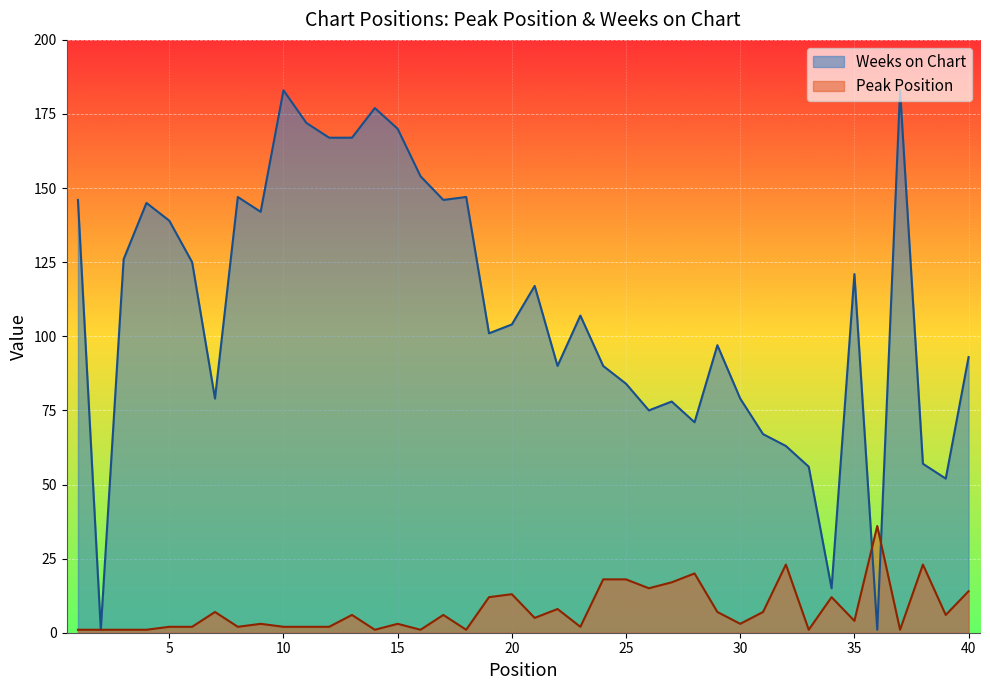

What is the value of the Weeks on Chart point at the 39th from the left?

52